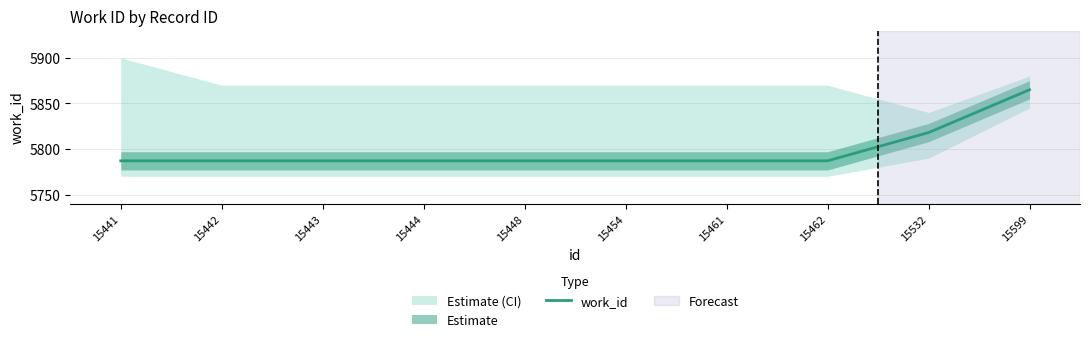

What is the sum of all values?

57979